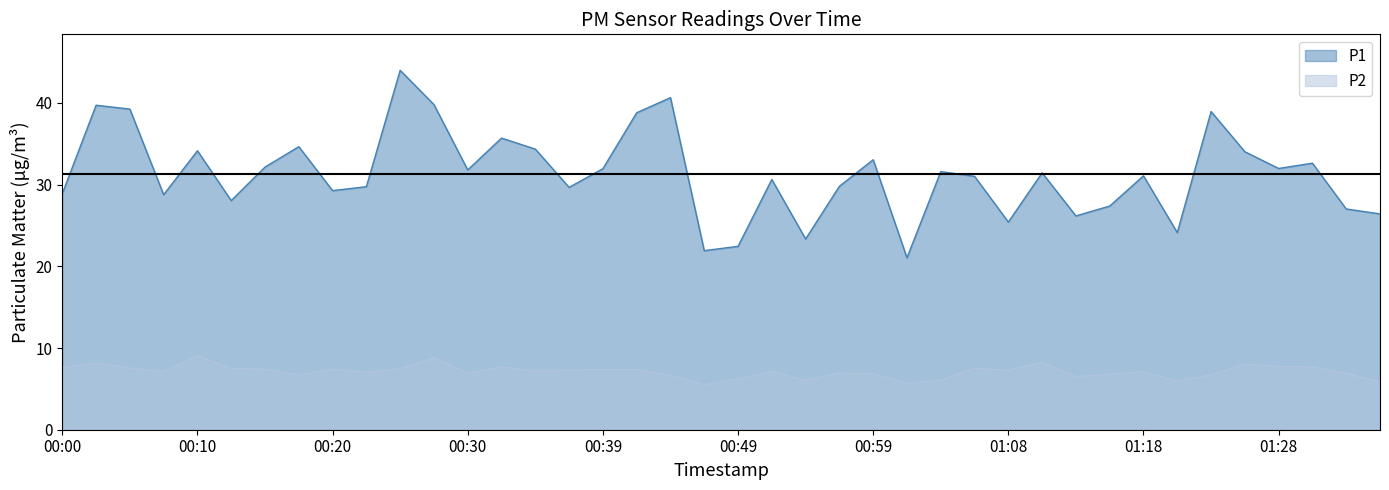

What is the difference between the maximum and minimum values in the P2 series?

3.6